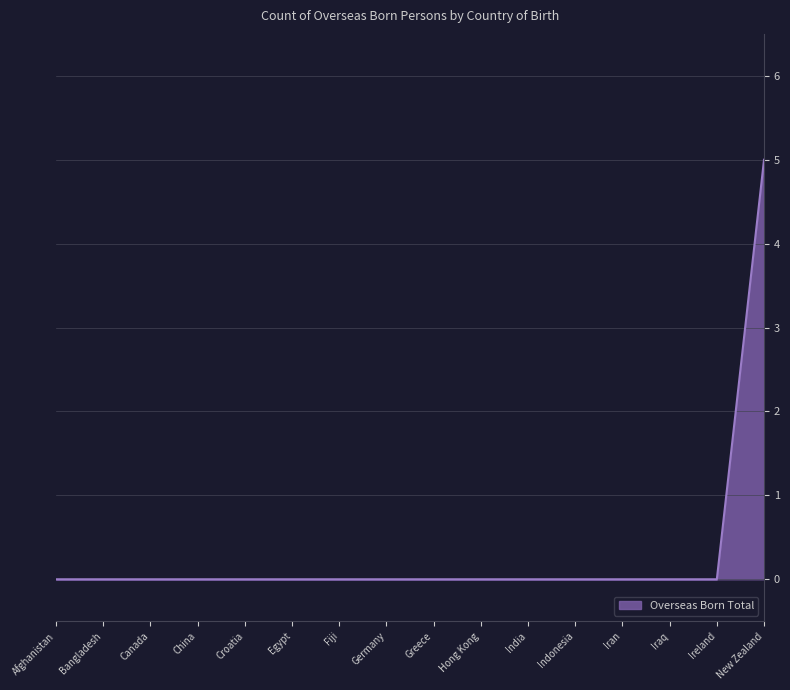

What is the change in value from Bangladesh to New Zealand?

+5